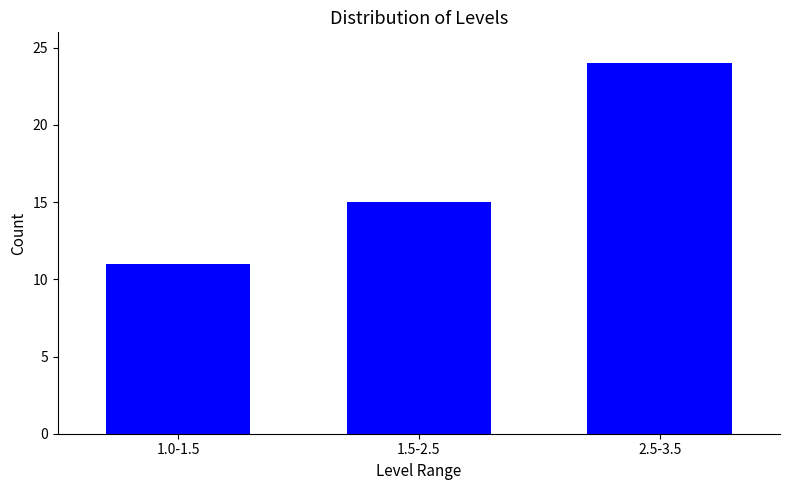

Reading left to right, extract all data points from this chart.

1.0-1.5=11	1.5-2.5=15	2.5-3.5=24